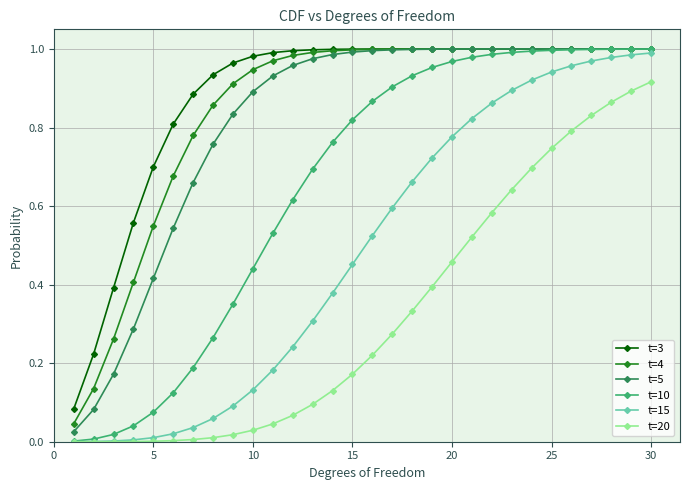

True or false: t=3 and t=20 intersect in this chart.

False